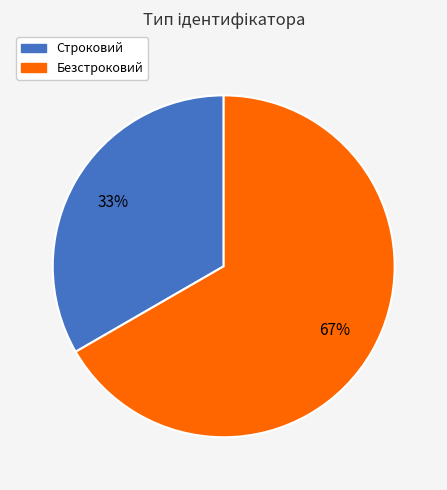

To the nearest percent, what portion does Безстроковий represent?

67%